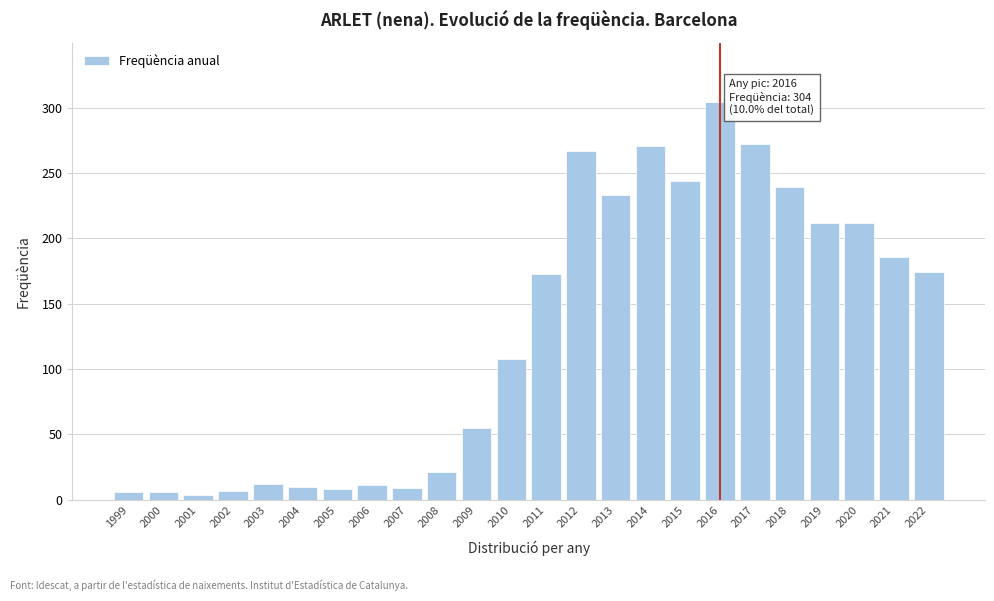

What is the sum of the values at 2015 and 2009?

299